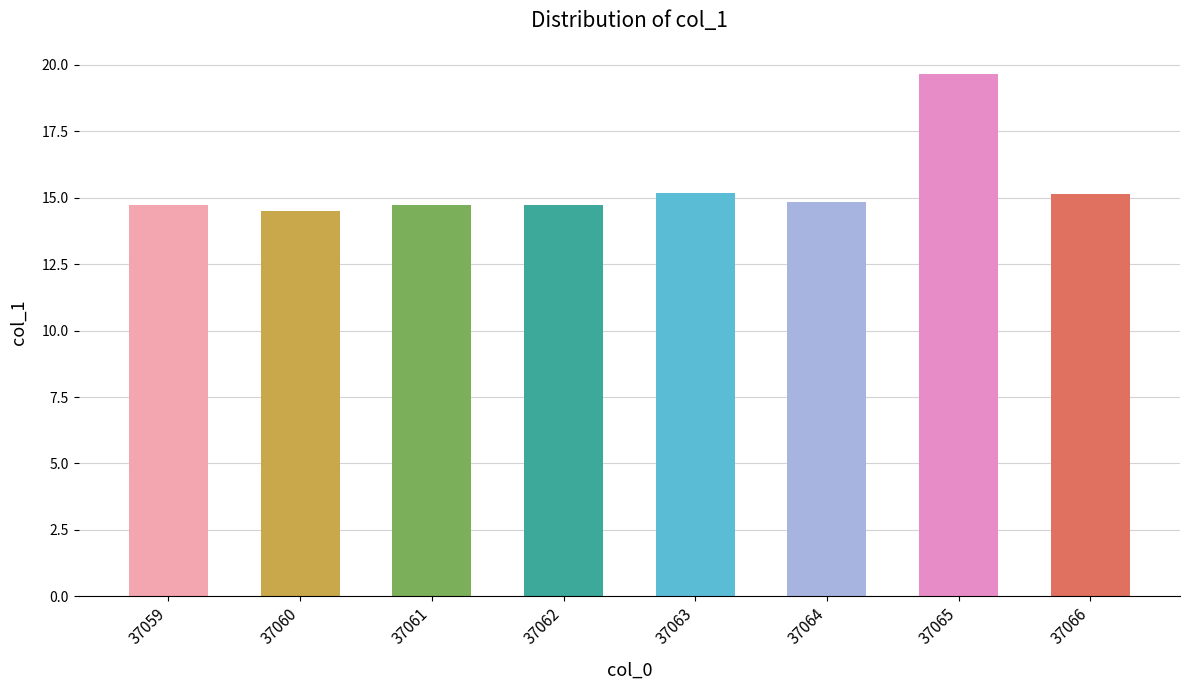

What is the maximum value shown in the chart?

19.7